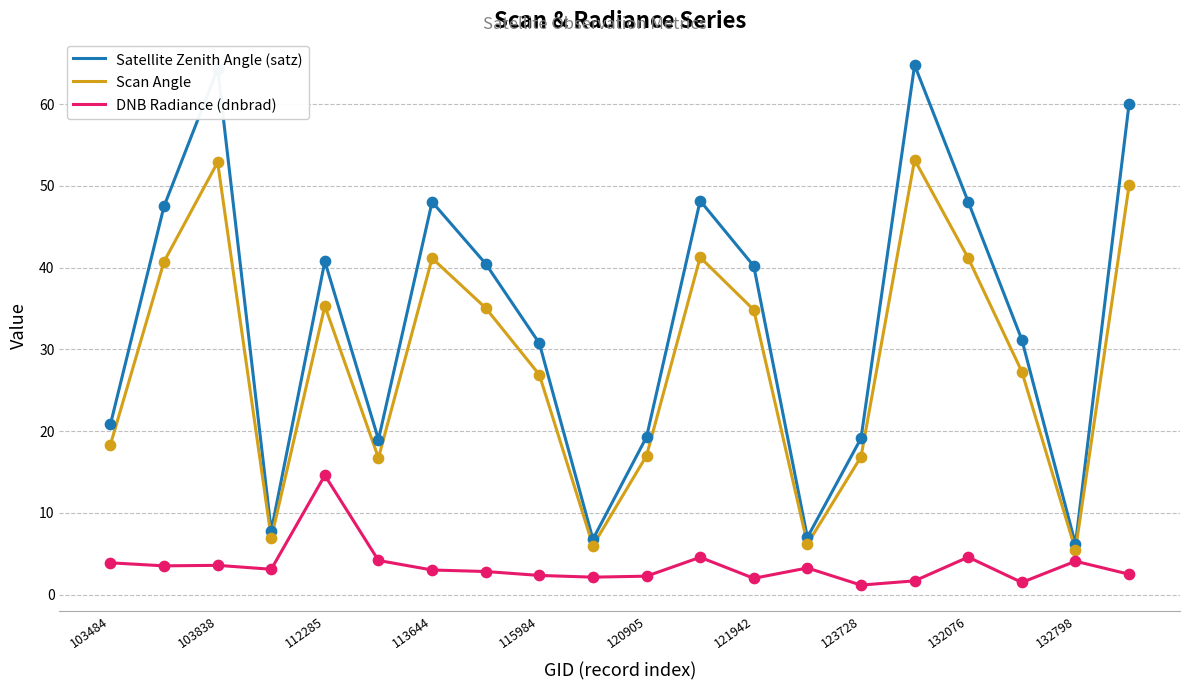

Which series has the widest spread of values?

Satellite Zenith Angle (satz)